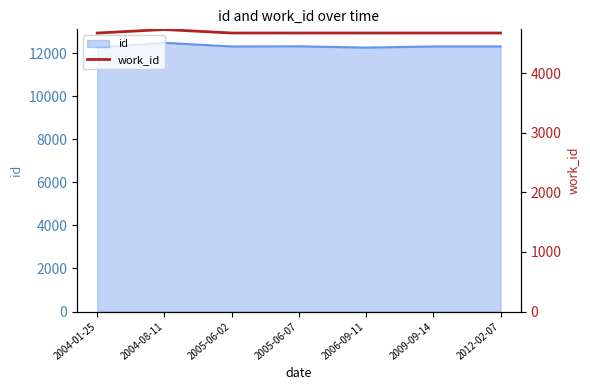

Does the chart have visible grid lines?

No